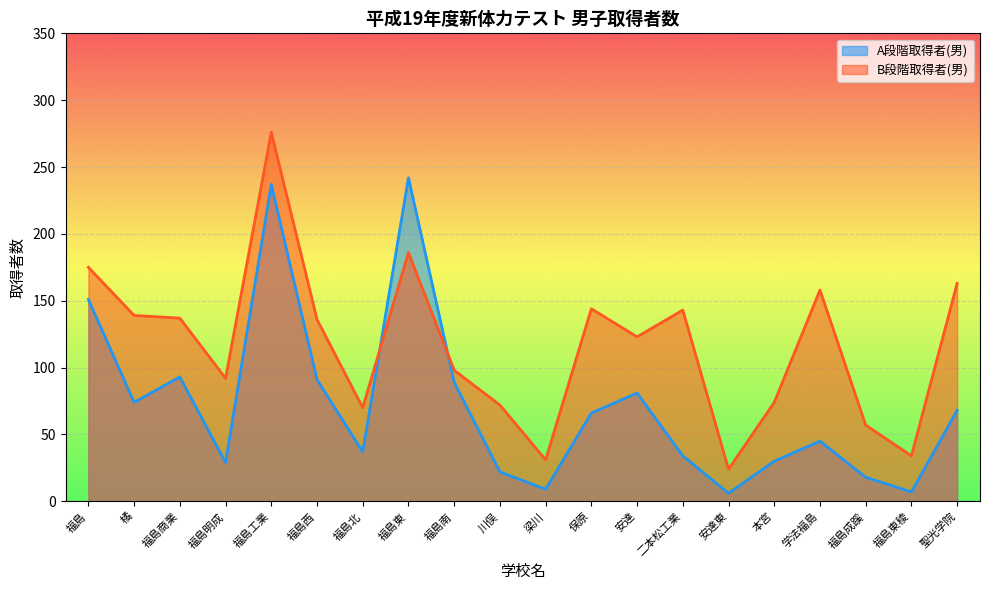

Between 福島工業 and 福島成蹊, which is larger?

福島工業